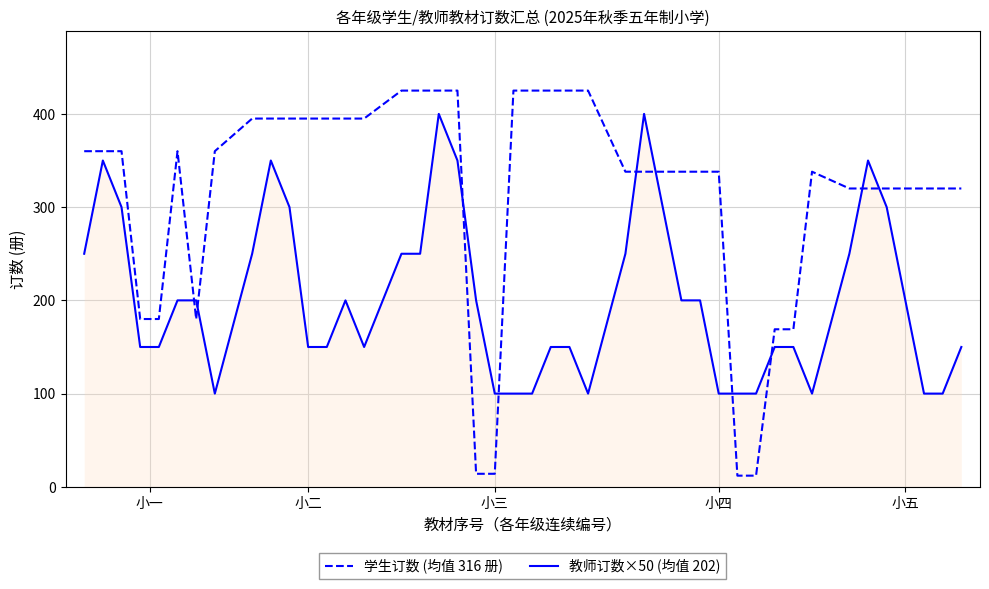

Which series has the largest total across all categories?

学生订数 (均值 316 册)